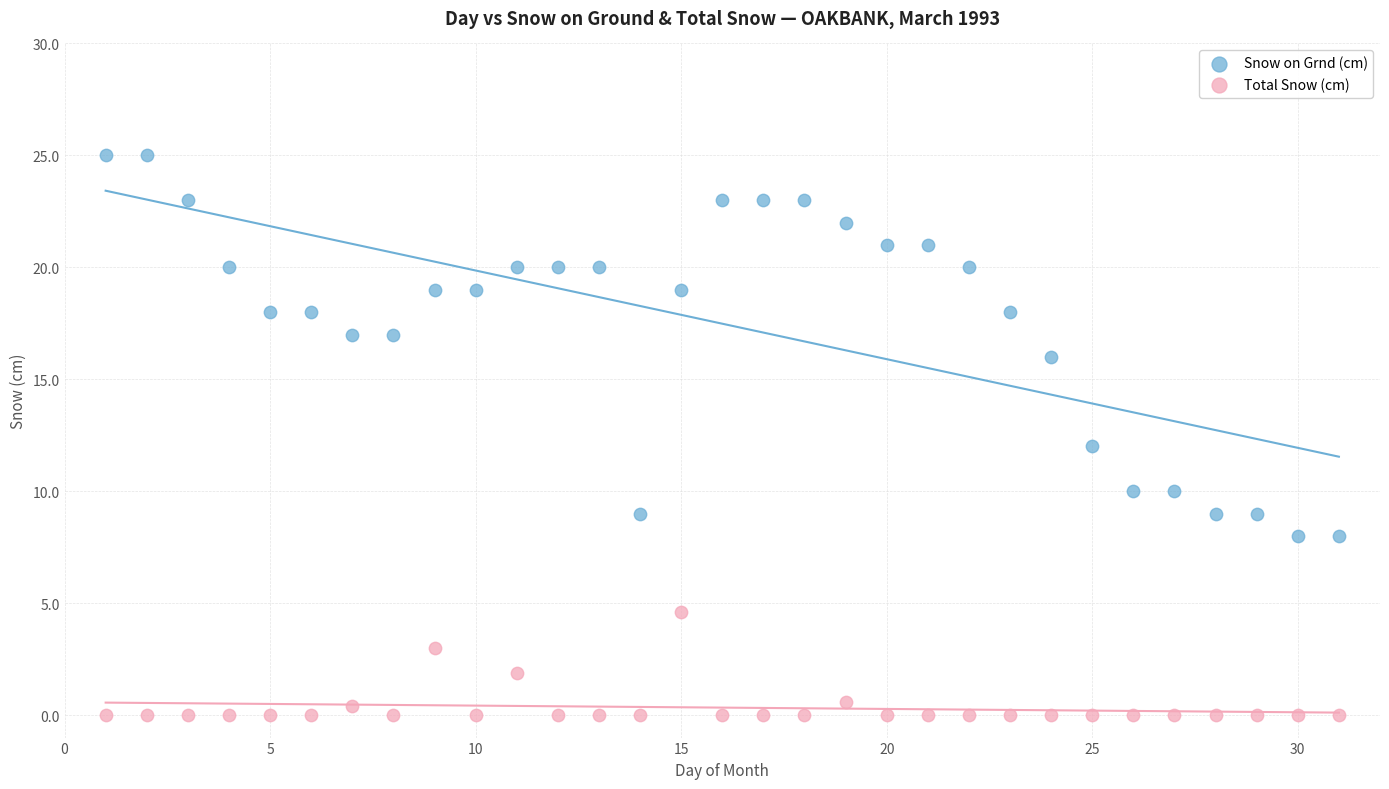

What are all the series names shown in the legend?

Snow on Grnd (cm), Total Snow (cm)